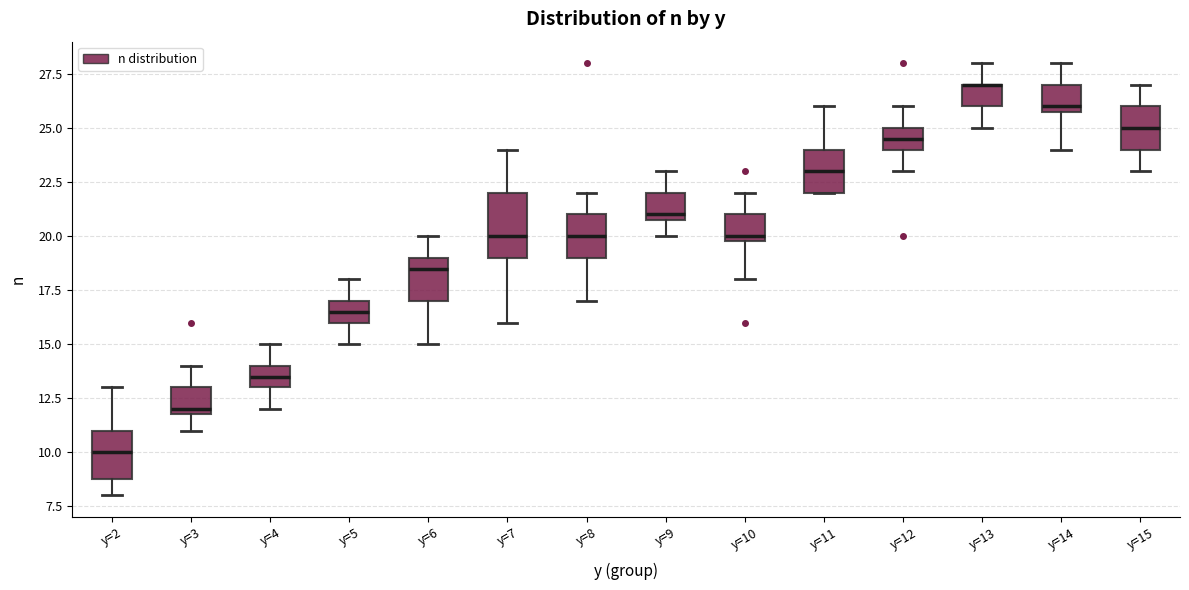

Reading left to right, transcribe this box plot: for each box, give where its median line is, the range the box spans, and where its two whiskers end, as read against the y-axis. The values are not printed on the chart, so give them approximately, as read against the axis.

y=2: median 10.0, box 9.0 to 11.0, whiskers 8.0 to 13.0
y=3: median 12.0 (just above the box's lower edge), box 12.0 to 13.0, whiskers 11.0 to 14.0
y=4: median 13.5, box 13.0 to 14.0, whiskers 12.0 to 15.0
y=5: median 16.5, box 16.0 to 17.0, whiskers 15.0 to 18.0
y=6: median 18.5, box 17.0 to 19.0, whiskers 15.0 to 20.0
y=7: median 20.0, box 19.0 to 22.0, whiskers 16.0 to 24.0
y=8: median 20.0, box 19.0 to 21.0, whiskers 17.0 to 22.0
y=9: median 21.0 (just above the box's lower edge), box 21.0 to 22.0, whiskers 20.0 to 23.0
y=10: median 20.0 (just above the box's lower edge), box 20.0 to 21.0, whiskers 18.0 to 22.0
y=11: median 23.0, box 22.0 to 24.0, whiskers 22.0 to 26.0
y=12: median 24.5, box 24.0 to 25.0, whiskers 23.0 to 26.0
y=13: median 27.0 (drawn on the box's upper edge), box 26.0 to 27.0, whiskers 25.0 to 28.0
y=14: median 26.0 (just above the box's lower edge), box 26.0 to 27.0, whiskers 24.0 to 28.0
y=15: median 25.0, box 24.0 to 26.0, whiskers 23.0 to 27.0